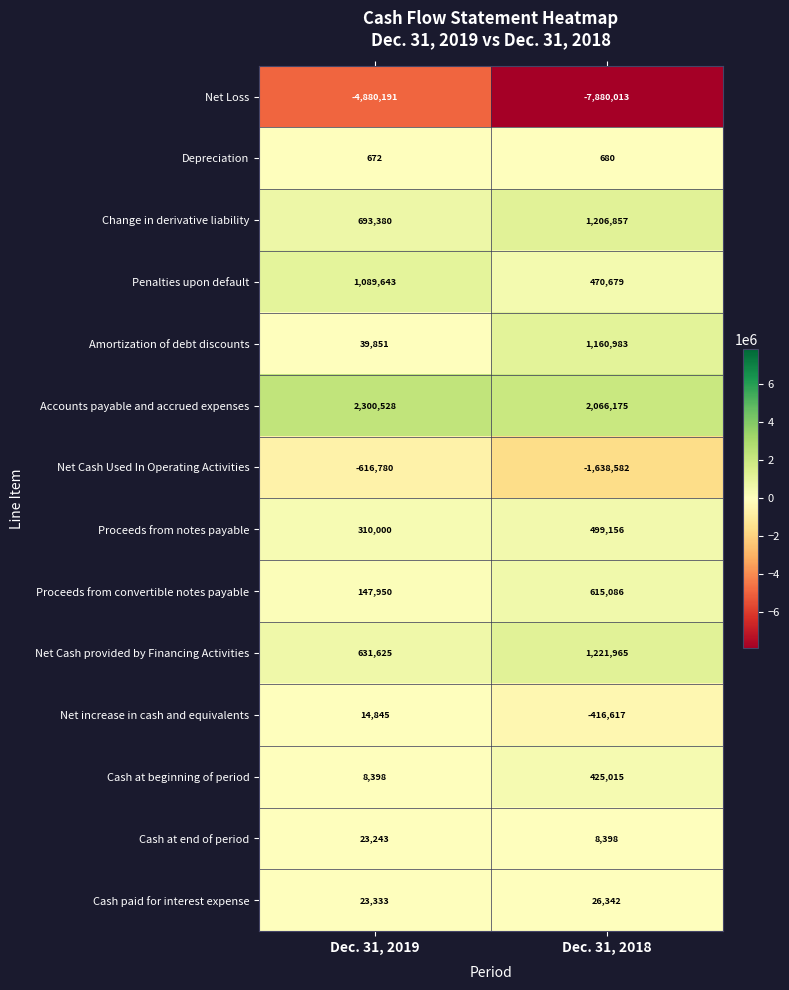

Reading right to left, transcribe all the data shown in this chart.

Net Loss: Dec. 31, 2018=-7880013	Dec. 31, 2019=-4880191
Depreciation: Dec. 31, 2018=680	Dec. 31, 2019=672
Change in derivative liability: Dec. 31, 2018=1206857	Dec. 31, 2019=693380
Penalties upon default: Dec. 31, 2018=470679	Dec. 31, 2019=1089643
Amortization of debt discounts: Dec. 31, 2018=1160983	Dec. 31, 2019=39851
Accounts payable and accrued expenses: Dec. 31, 2018=2066175	Dec. 31, 2019=2300528
Net Cash Used In Operating Activities: Dec. 31, 2018=-1638582	Dec. 31, 2019=-616780
Proceeds from notes payable: Dec. 31, 2018=499156	Dec. 31, 2019=310000
Proceeds from convertible notes payable: Dec. 31, 2018=615086	Dec. 31, 2019=147950
Net Cash provided by Financing Activities: Dec. 31, 2018=1221965	Dec. 31, 2019=631625
Net increase in cash and equivalents: Dec. 31, 2018=-416617	Dec. 31, 2019=14845
Cash at beginning of period: Dec. 31, 2018=425015	Dec. 31, 2019=8398
Cash at end of period: Dec. 31, 2018=8398	Dec. 31, 2019=23243
Cash paid for interest expense: Dec. 31, 2018=26342	Dec. 31, 2019=23333